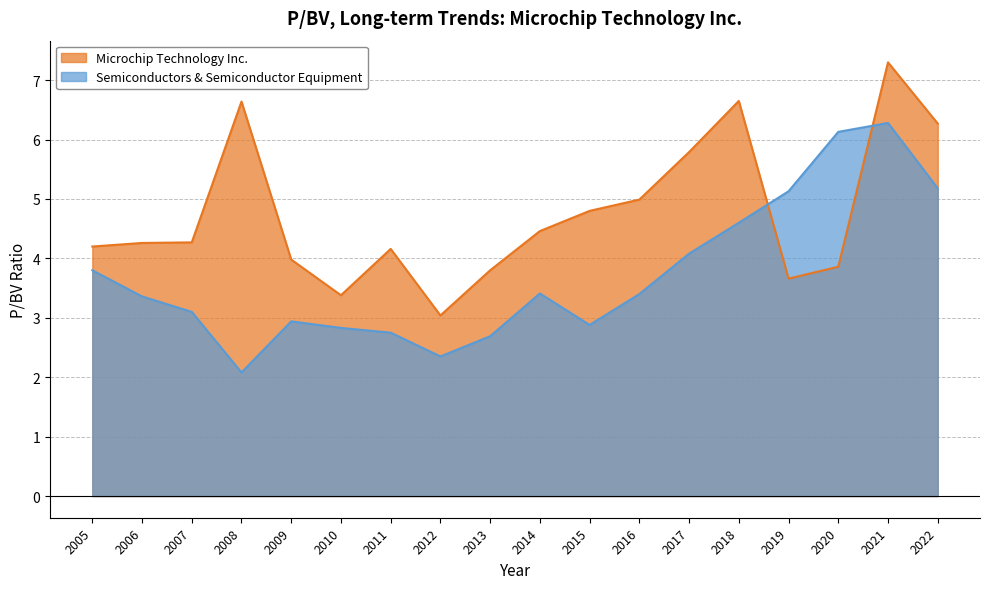

True or false: Microchip Technology Inc. has a value of 1.5 at 2009.

False